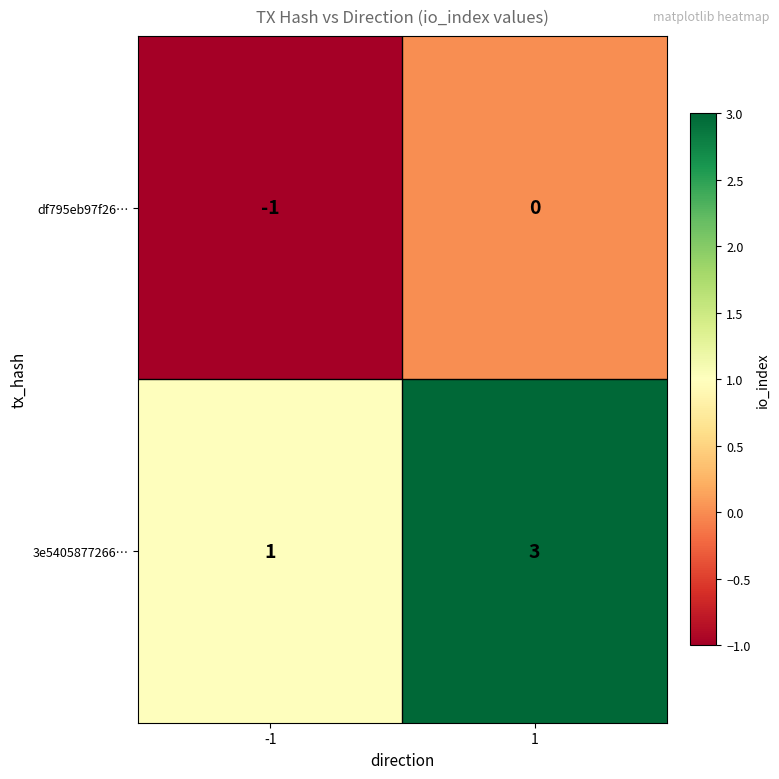

What is the total value across all series at 1?

3